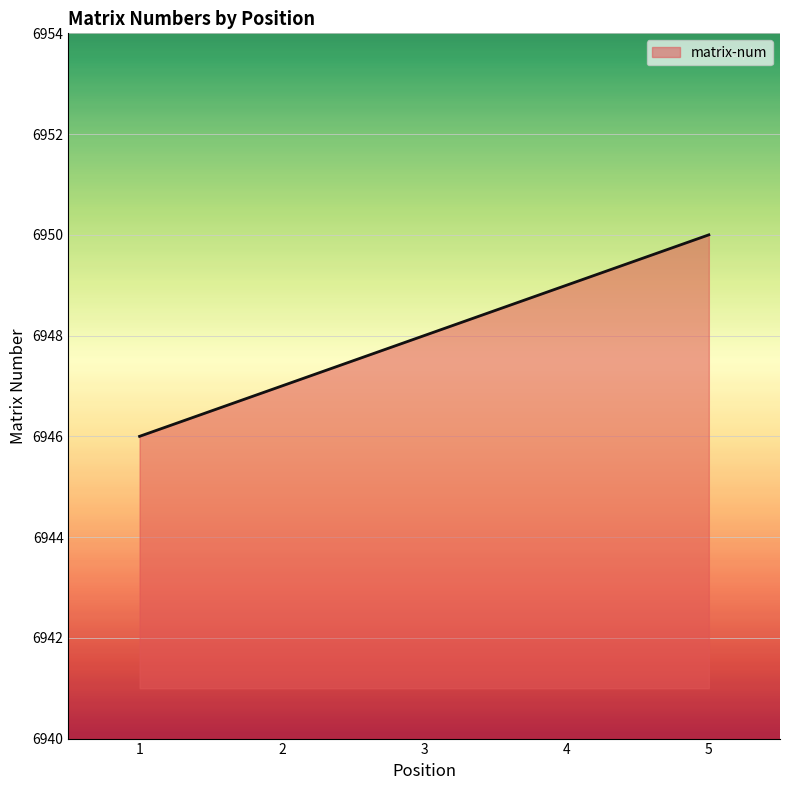

What is the change in value from 3 to 4?

+1